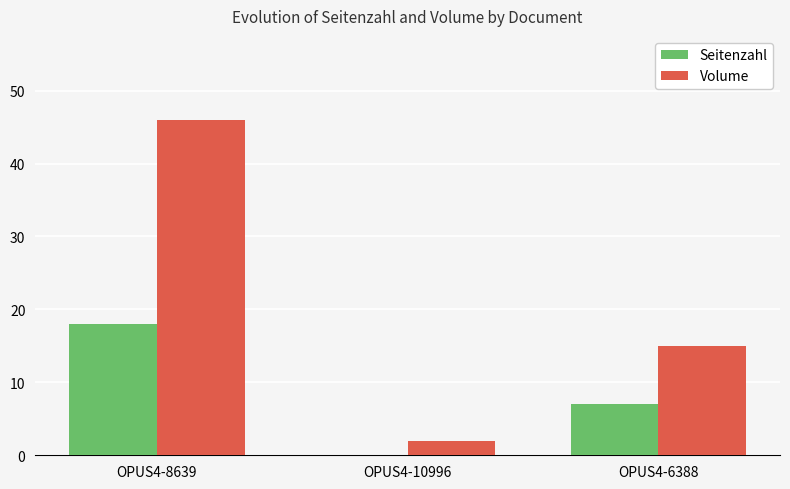

Which series changed the most between OPUS4-10996 and OPUS4-6388?

Volume